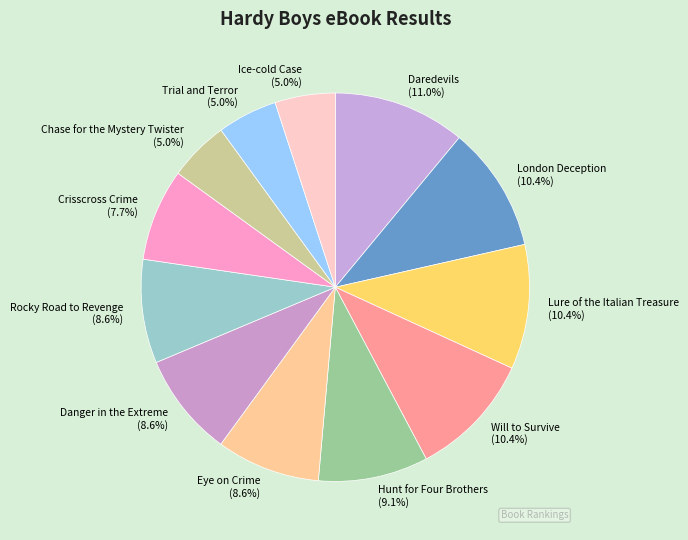

Do Will to Survive and Daredevils together represent more than half of the pie?

No